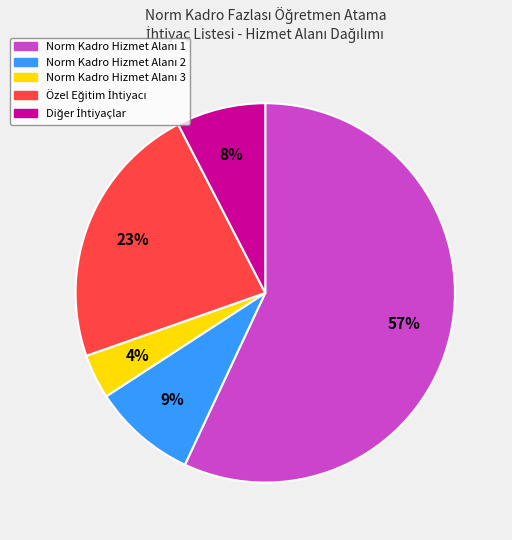

To the nearest percent, what is the average slice percentage?

20%